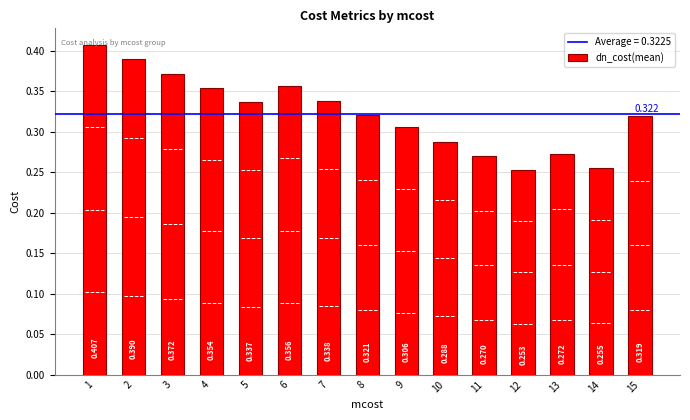

What is the sum of all values?

4.8